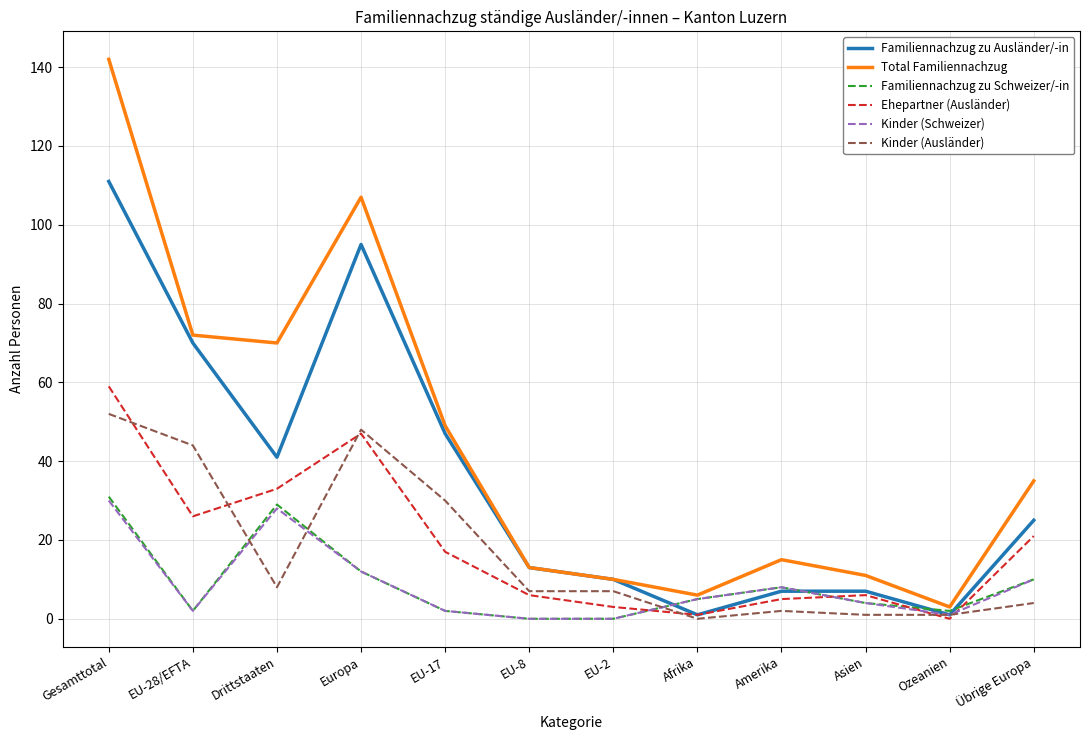

Is the value of Ehepartner (Ausländer) at Europa greater than the value of Total Familiennachzug at Drittstaaten?

No